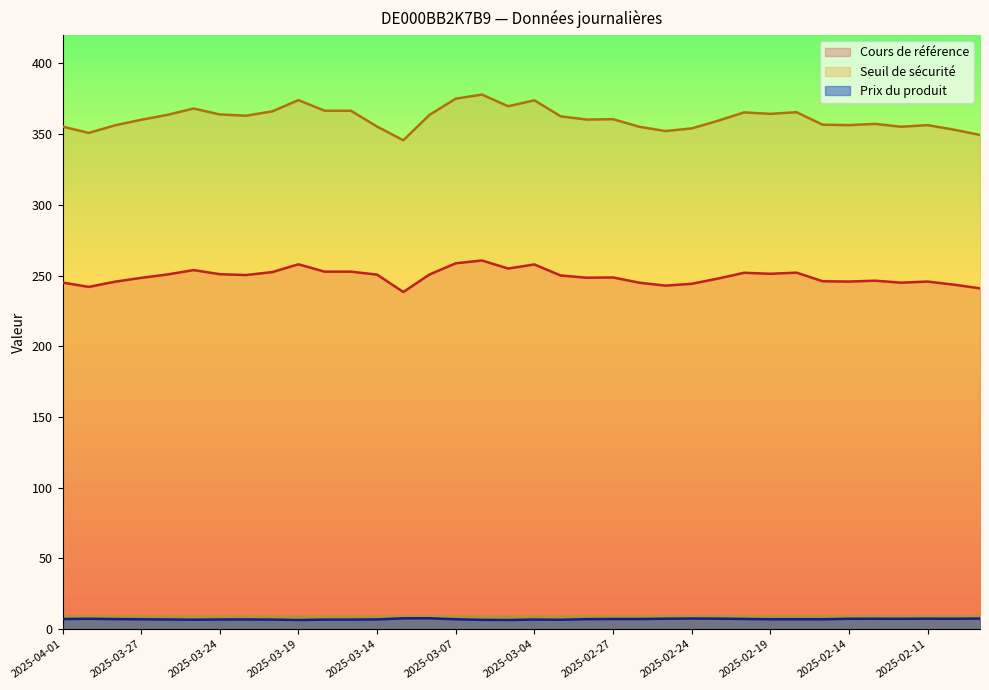

The Cours de référence series shows 348.6 at 2025-03-18. True or false?

False